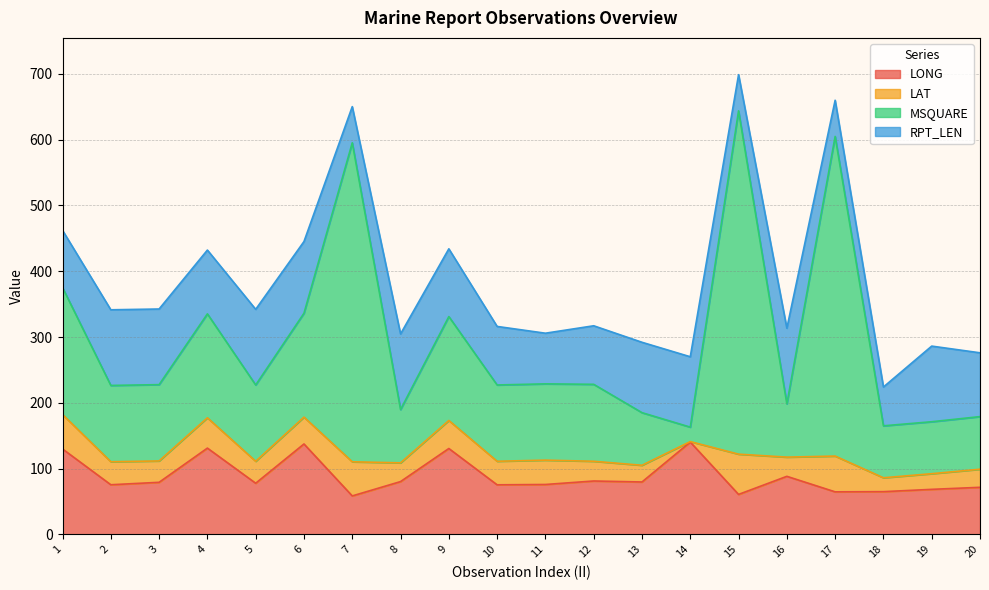

The value of LONG at 19 is 116.9. True or false?

False